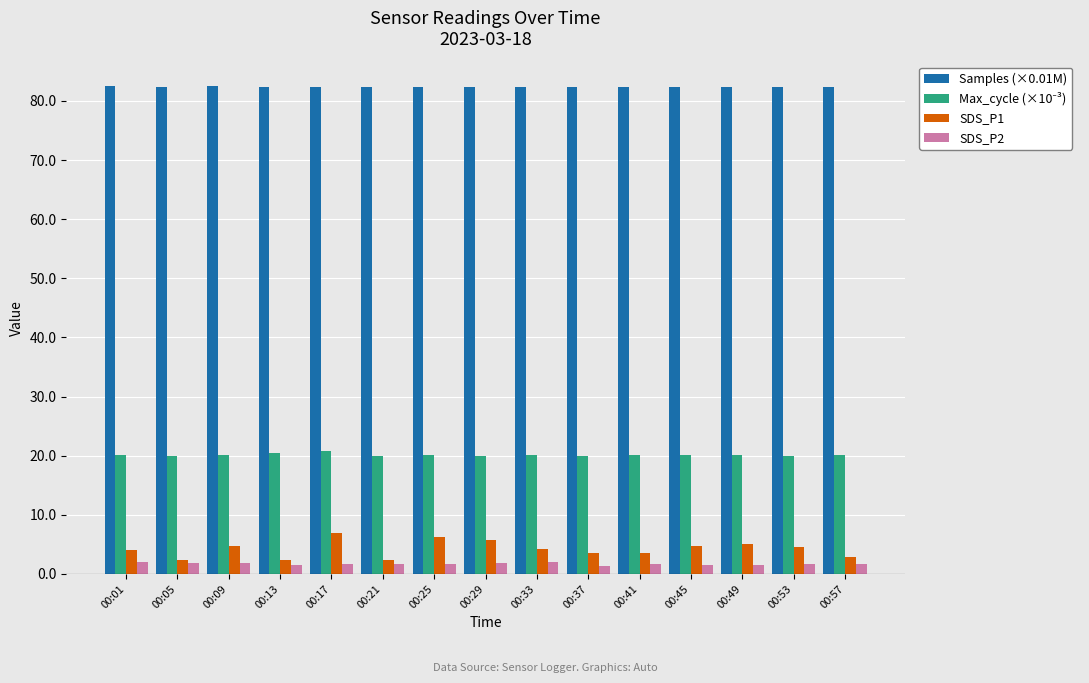

Is the value of SDS_P2 at 00:37 greater than the value of Samples (×0.01M) at 00:29?

No